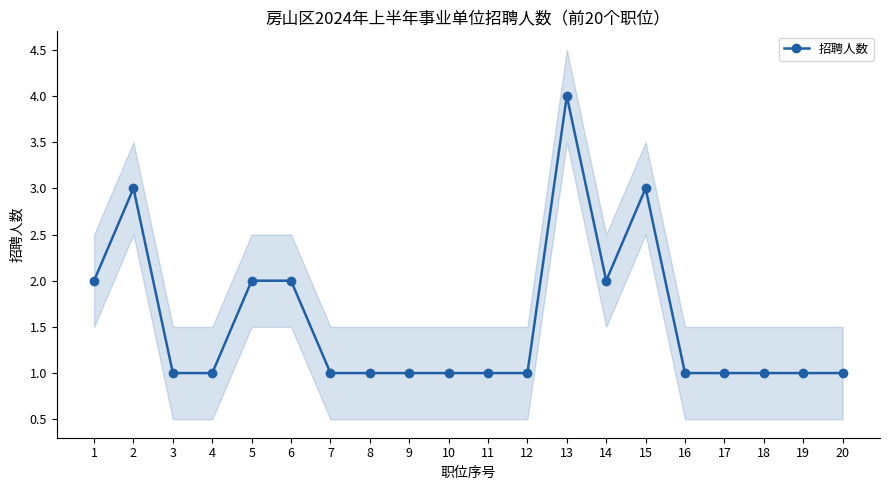

What is the value of the 11th point from the left?

1